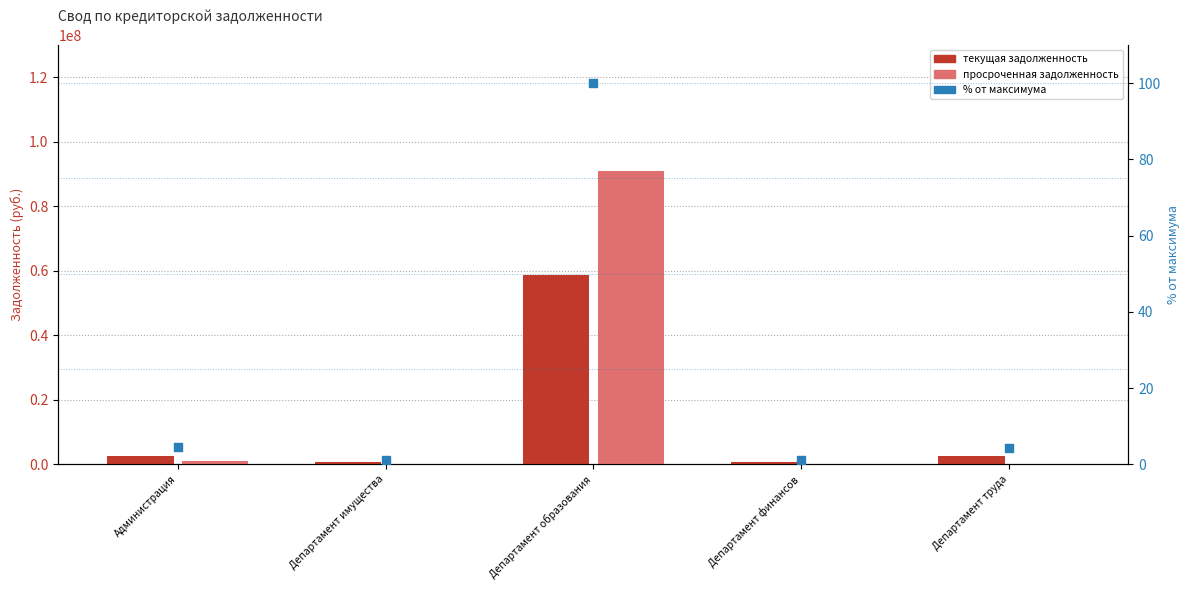

What is the total value across all series at Администрация?

3736063.2